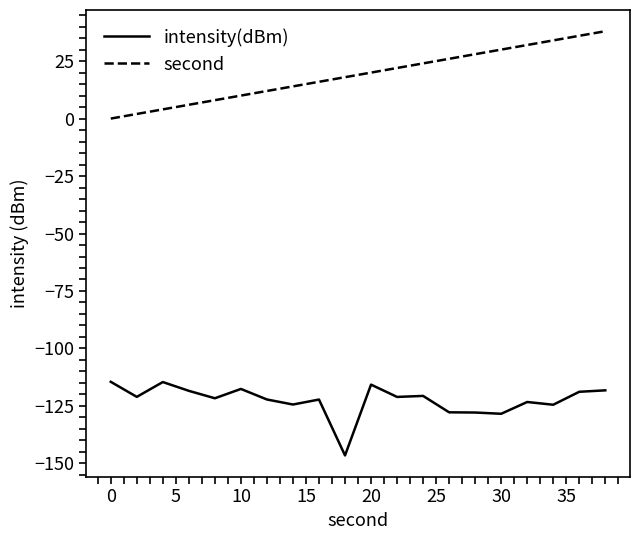

True or false: second and intensity(dBm) cross at least once.

False